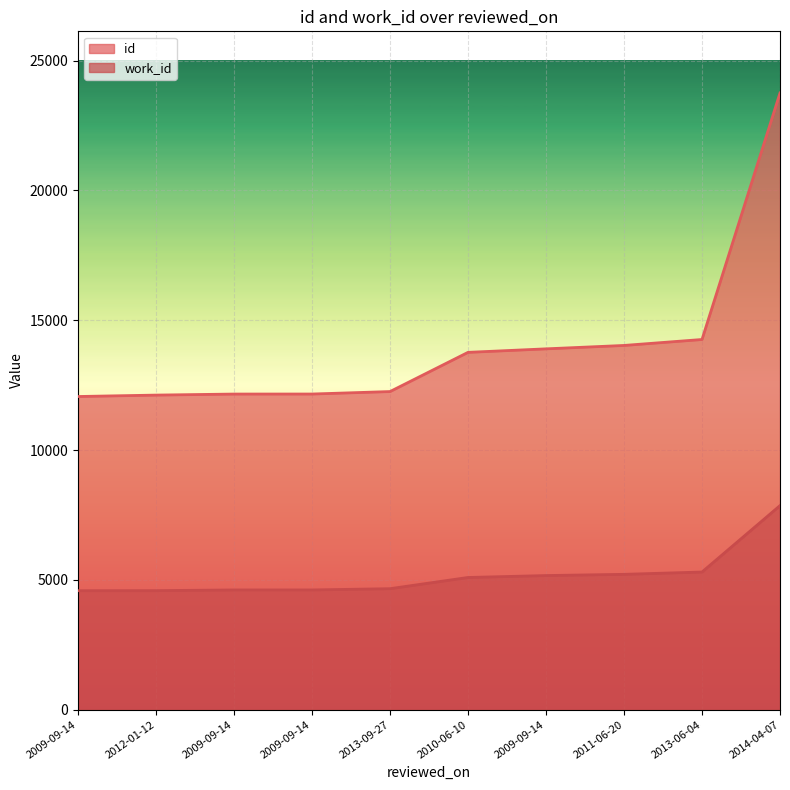

Read the id value at 2011-06-20, to the nearest 100.

14000